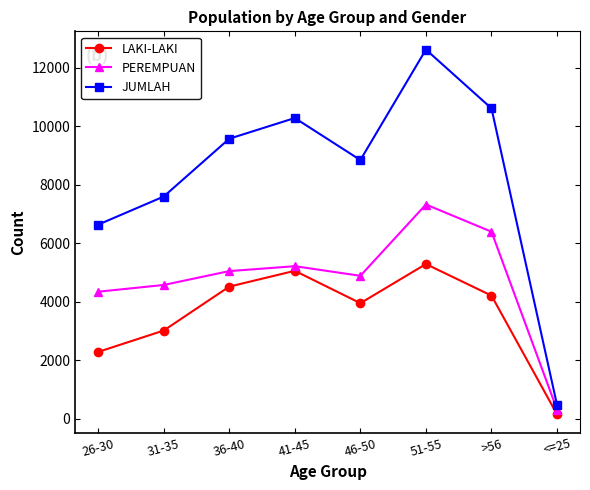

What are all the series names shown in the legend?

LAKI-LAKI, PEREMPUAN, JUMLAH